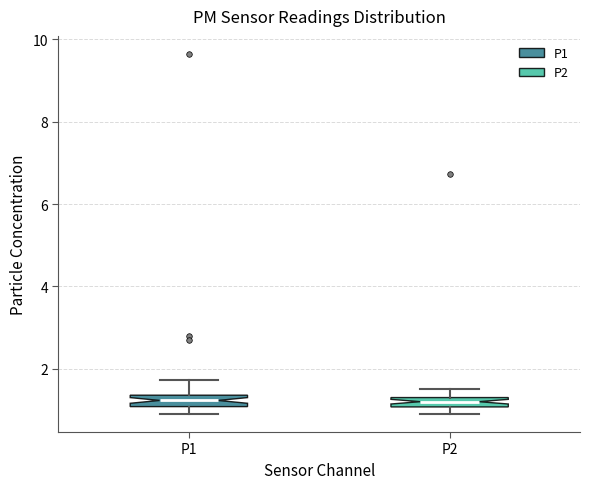

Where is the lower edge of the box for P1 on the y-axis? The values are not printed on the chart, so give them approximately, as read against the axis.

1.0